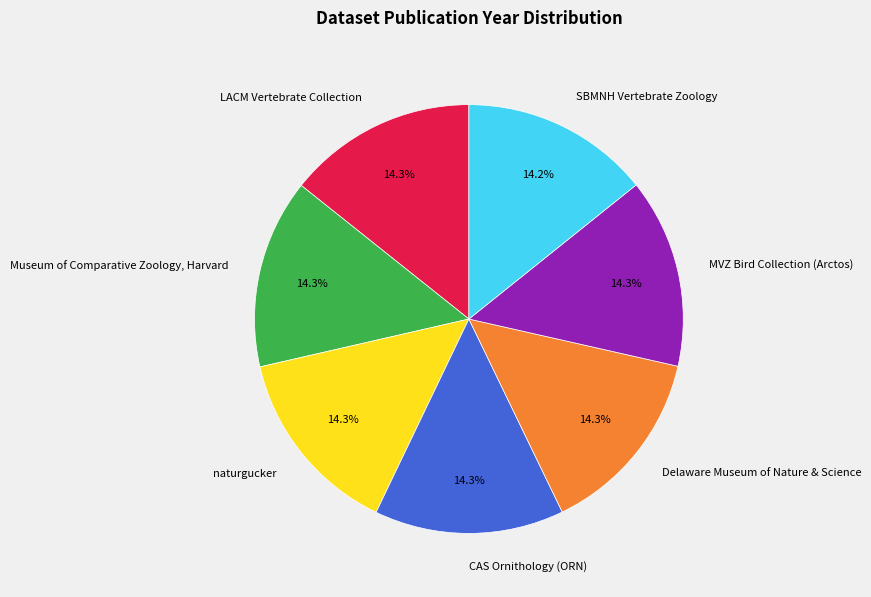

Is it true that LACM Vertebrate Collection is 14% of the pie?

True